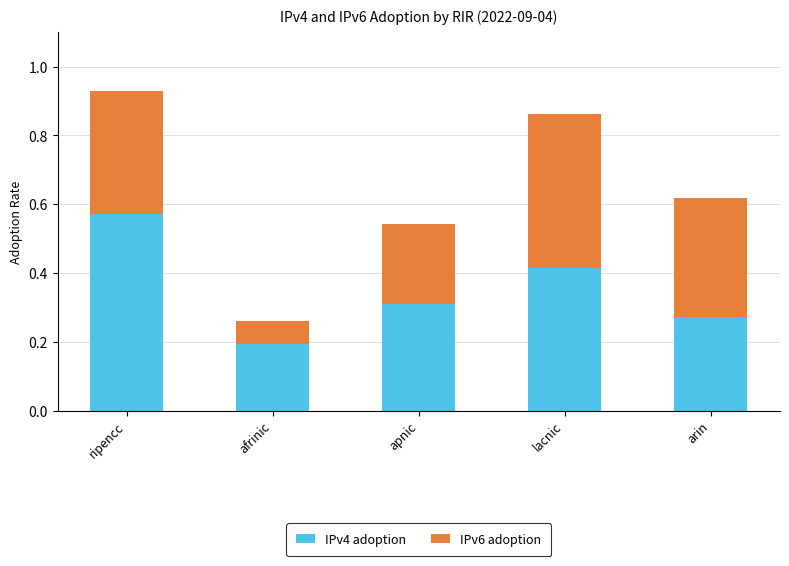

What are all the series names shown in the legend?

IPv4 adoption, IPv6 adoption